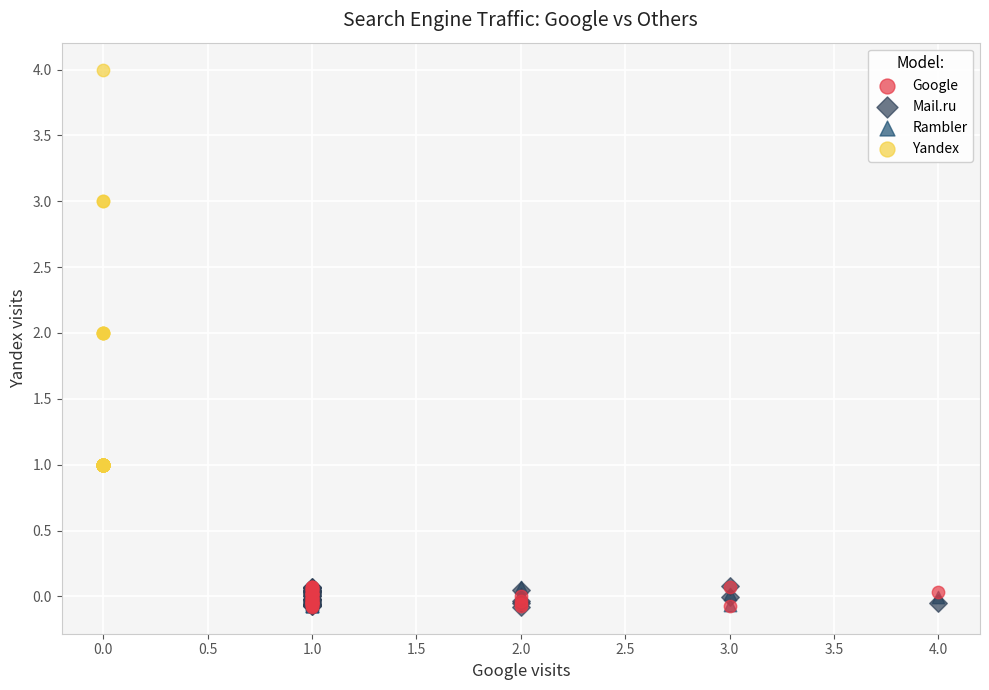

Which series has the largest Y range (max minus min)?

Yandex